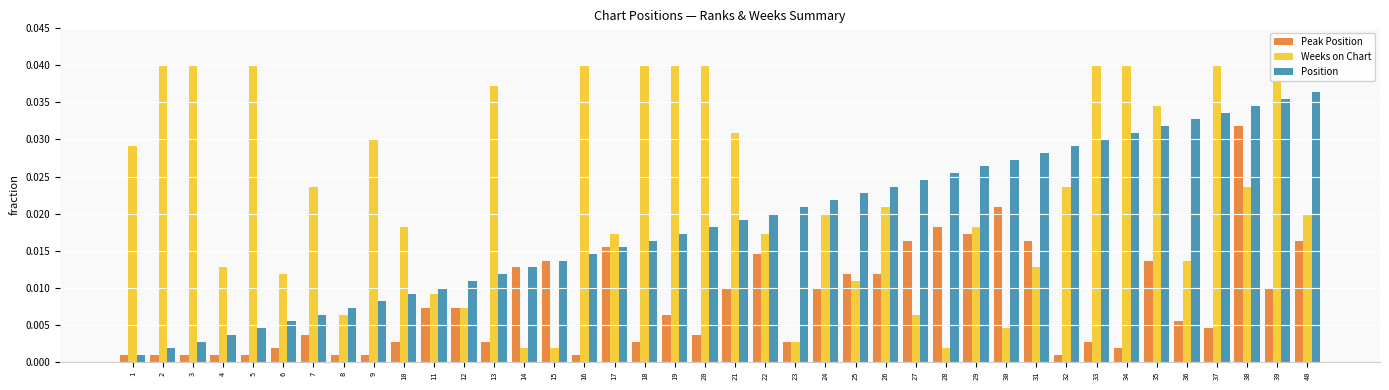

Rank the series by their maximum value, from lowest to highest.

Peak Position, Position, Weeks on Chart